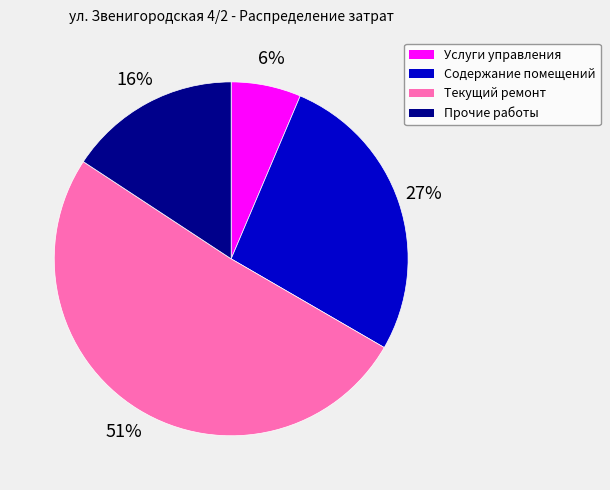

To the nearest percent, what is the difference between the Текущий ремонт and Содержание помещений slice percentages?

24%